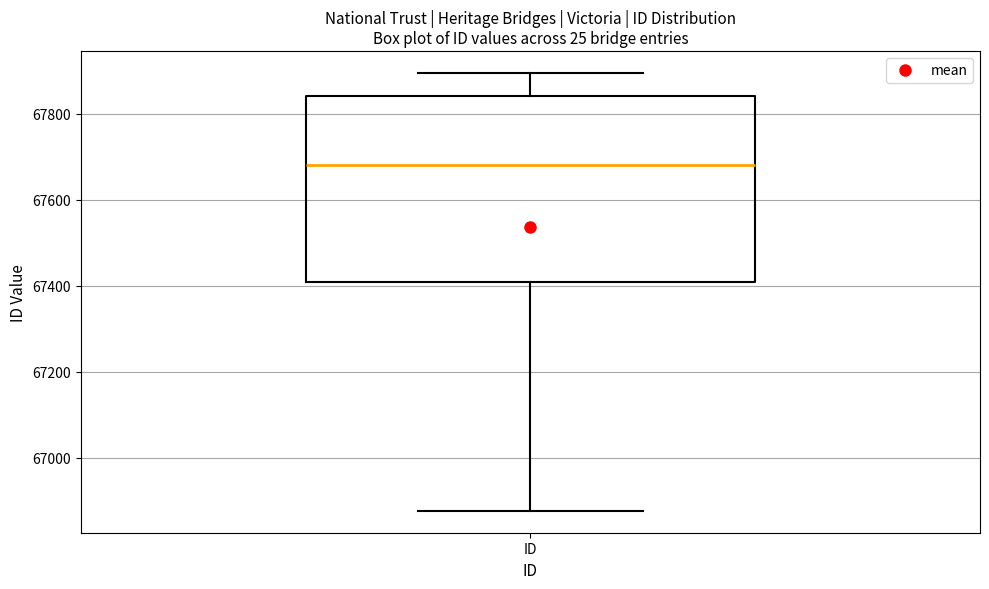

Transcribe this box plot: give where the median line is, the range the box spans, and where the two whiskers end, as read against the y-axis. The values are not printed on the chart, so give them approximately, as read against the axis.

median 67680, box 67400 to 67840, whiskers 66880 to 67900